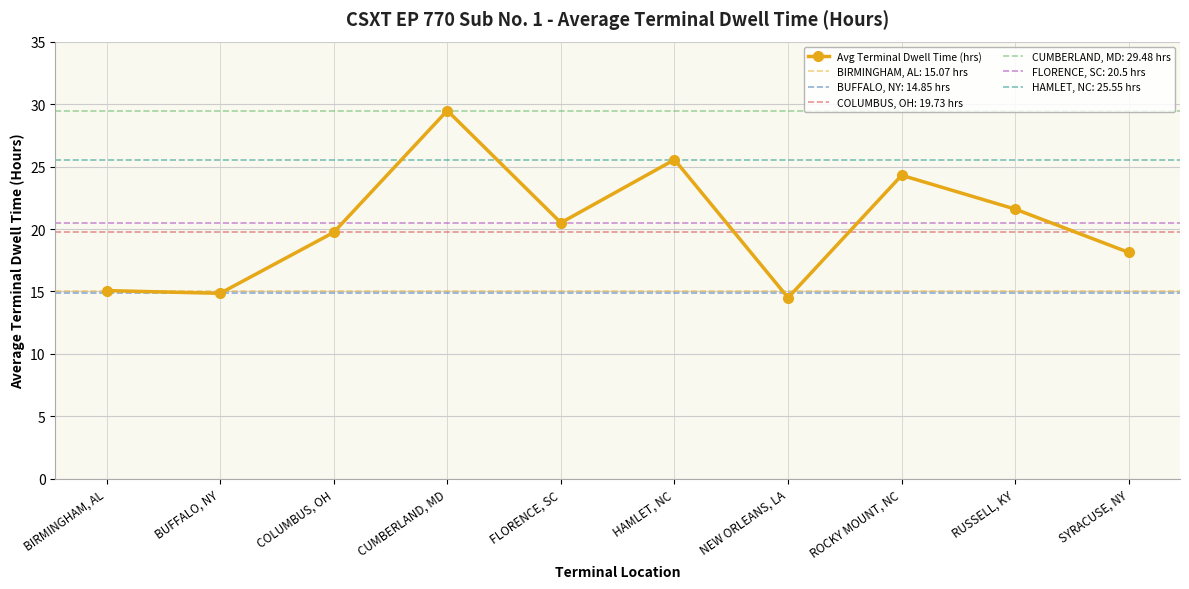

Reading right to left, extract all data points from this chart.

SYRACUSE, NY=18.1	RUSSELL, KY=21.6	ROCKY MOUNT, NC=24.3	NEW ORLEANS, LA=14.5	HAMLET, NC=25.6	FLORENCE, SC=20.5	CUMBERLAND, MD=29.5	COLUMBUS, OH=19.7	BUFFALO, NY=14.8	BIRMINGHAM, AL=15.1